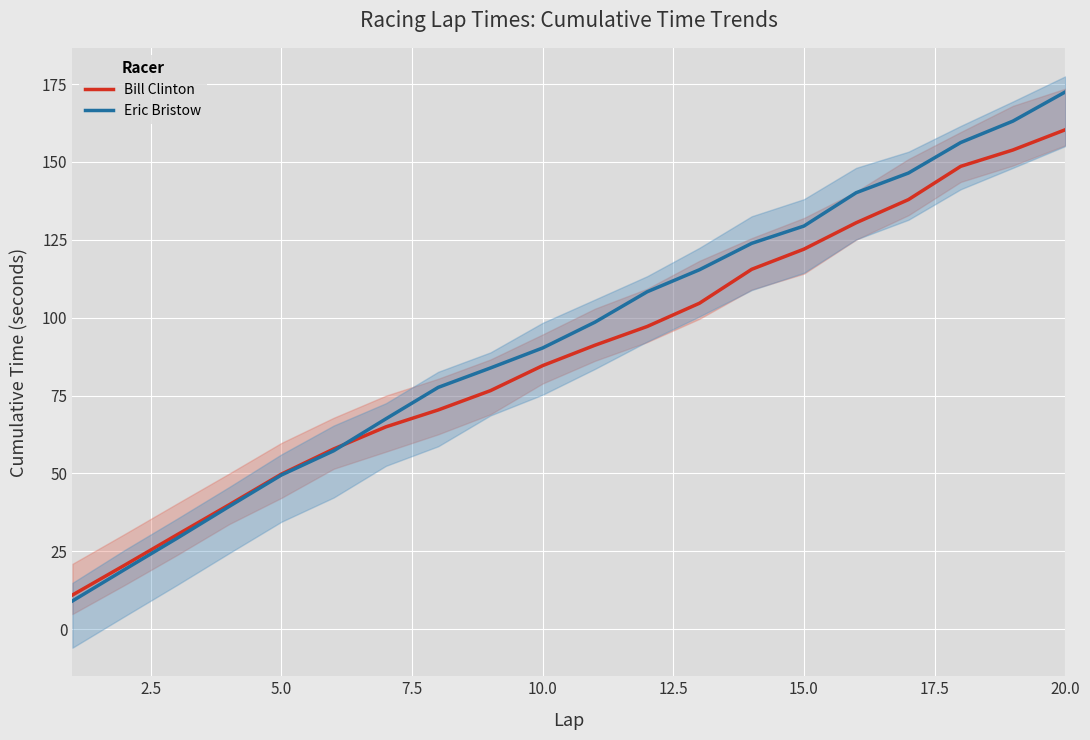

How many intersections are there between Bill Clinton and Eric Bristow?

1